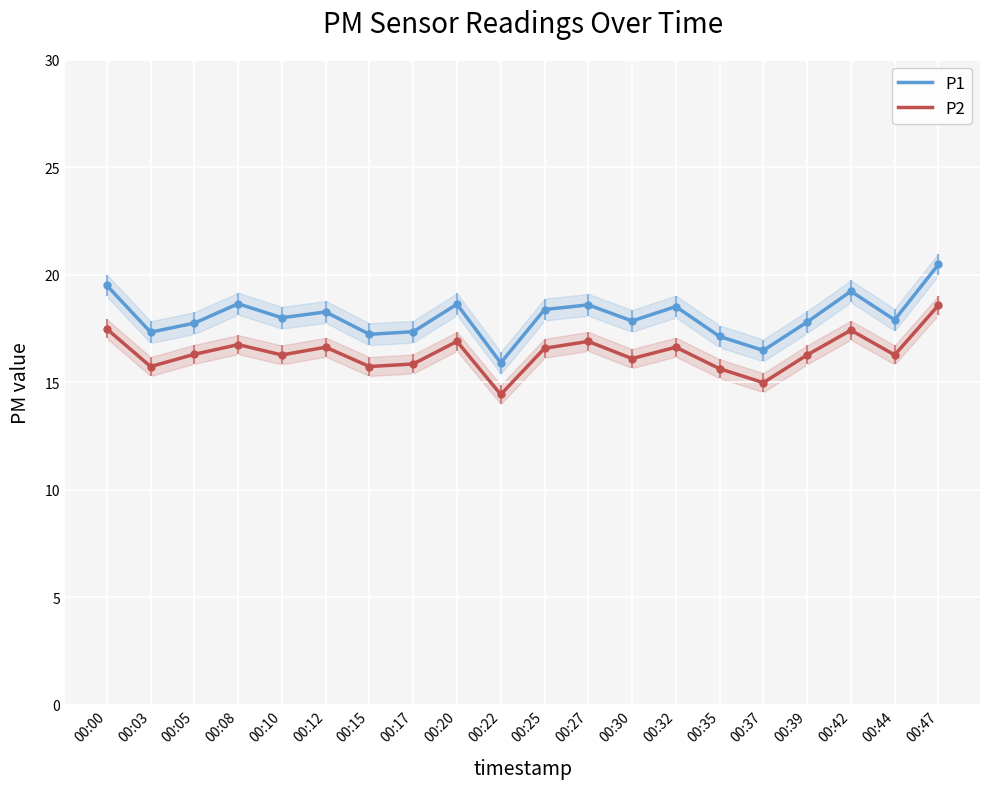

The value of P1 at 00:47 is 20.5. True or false?

True